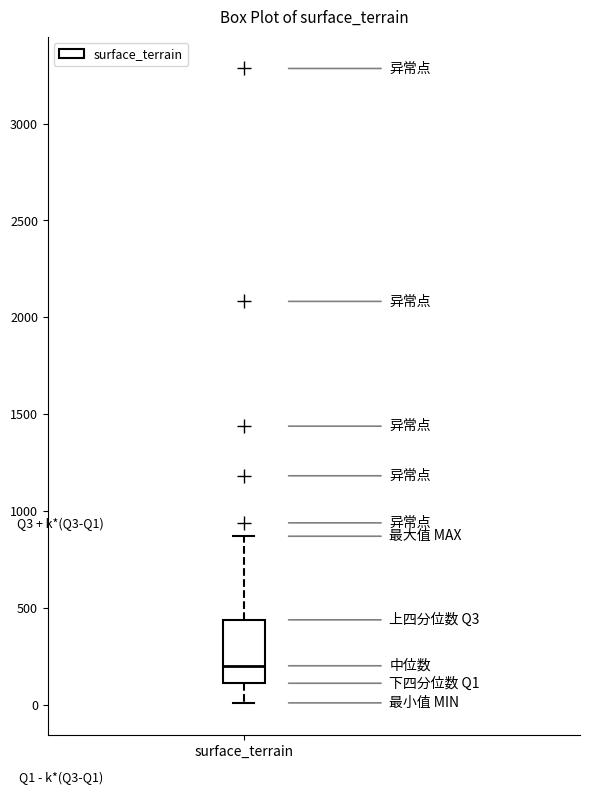

Read this box plot against the y-axis: the position of the median line, the range covered by the box, and the ends of both whiskers. The values are not printed on the chart, so give them approximately, as read against the axis.

median 200, box 100 to 450, whiskers 0 to 850